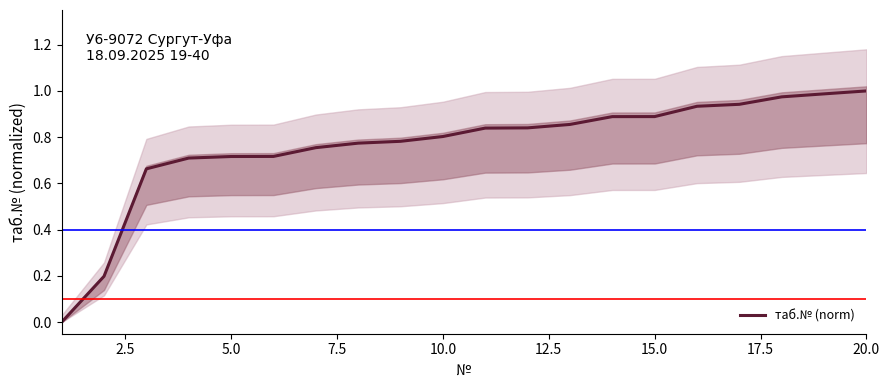

Reading left to right, transcribe all the data shown in this chart.

0.0	0.2	0.7	0.7	0.7	0.7	0.8	0.8	0.8	0.8	0.8	0.8	0.9	0.9	0.9	0.9	0.9	1.0	1.0	1.0